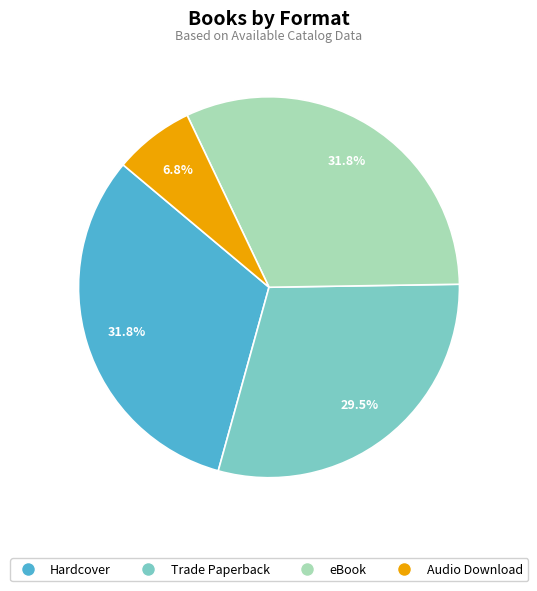

To the nearest percent, what percentage of the pie is Audio Download?

7%